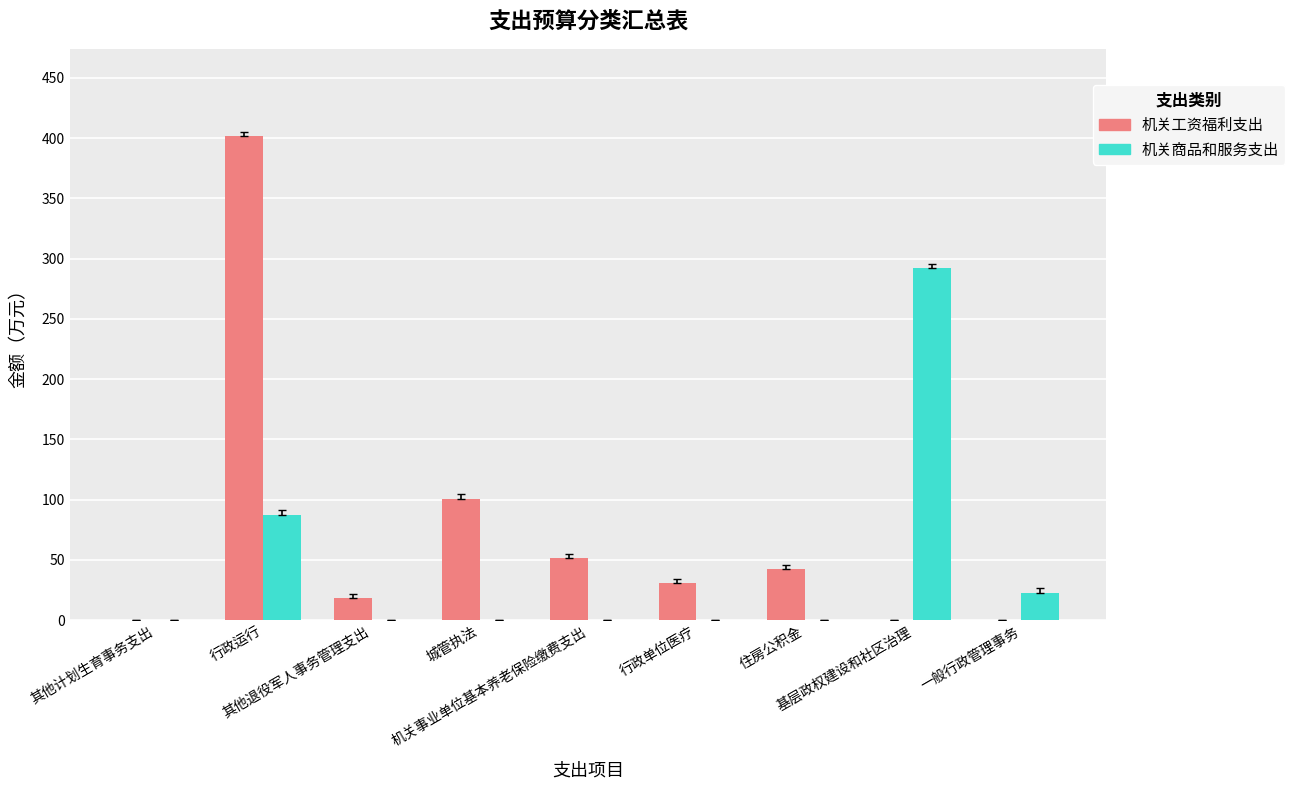

Which series changed the most between 行政单位医疗 and 一般行政管理事务?

机关工资福利支出